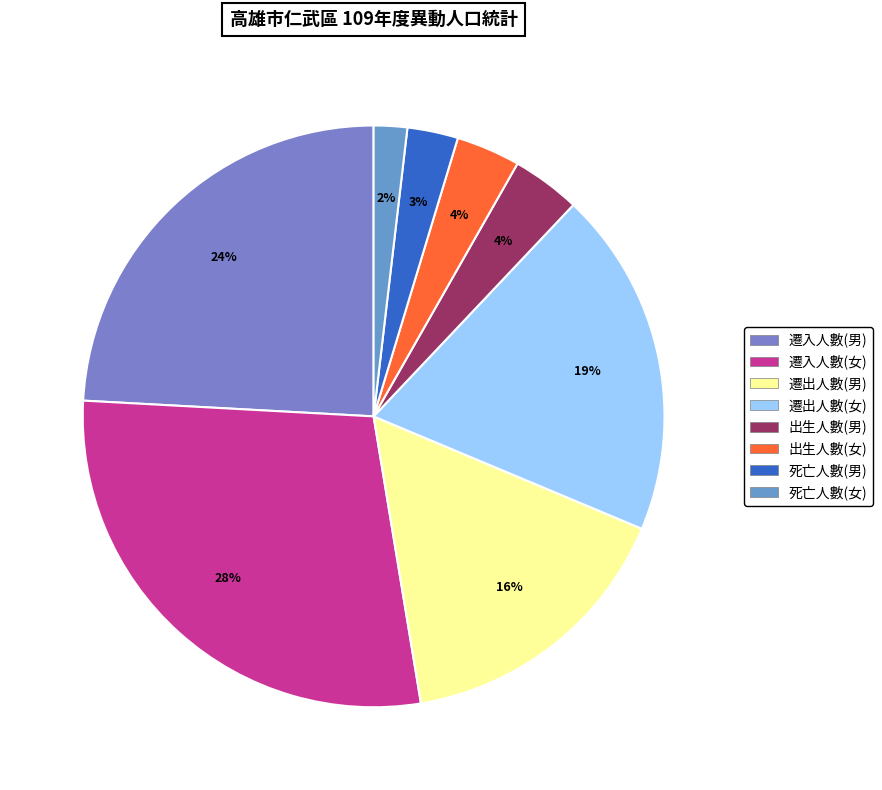

Do 死亡人數(女) and 遷出人數(男) together represent more than half of the pie?

No